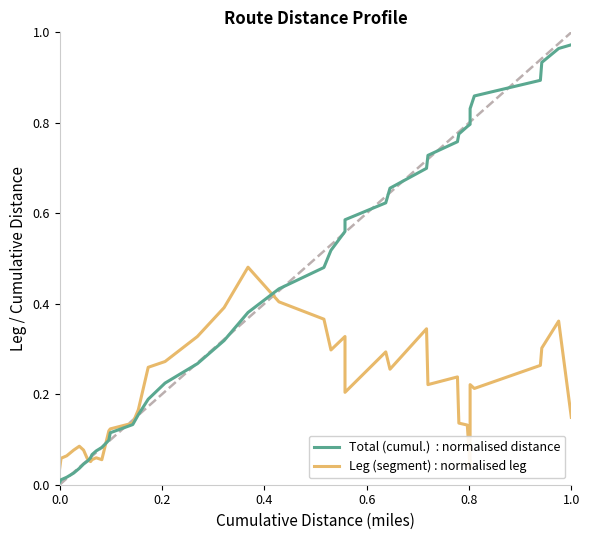

Which series has the largest range (max minus min)?

Total (cumul.)  : normalised distance